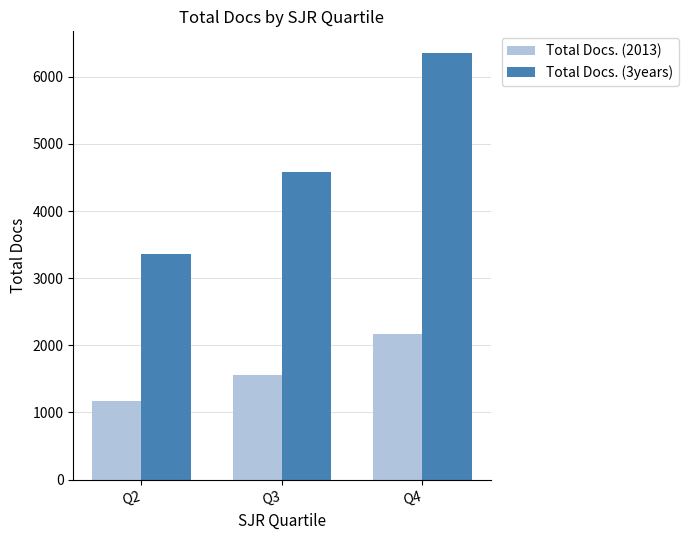

Reading left to right, what are all the values shown in this chart?

Total Docs. (2013): Q2=1174	Q3=1564	Q4=2169
Total Docs. (3years): Q2=3365	Q3=4586	Q4=6359